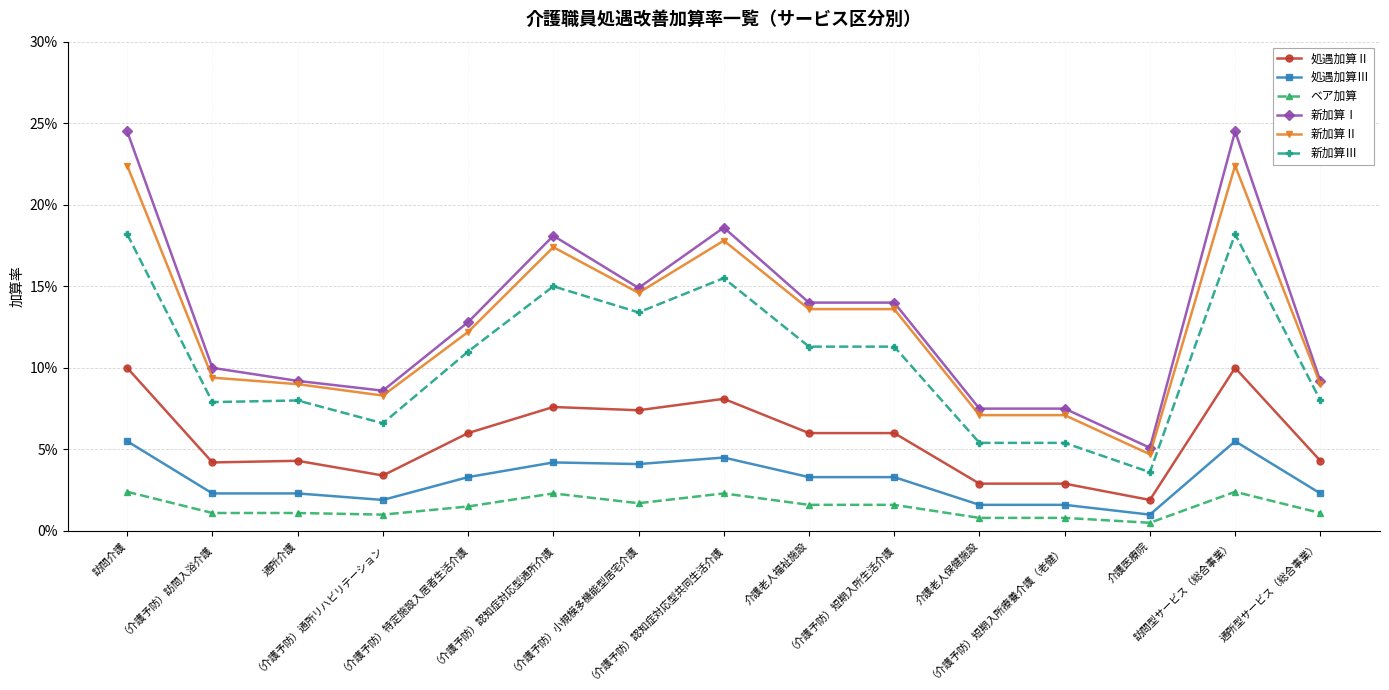

What is the total value across all series at 介護老人保健施設?

0.3